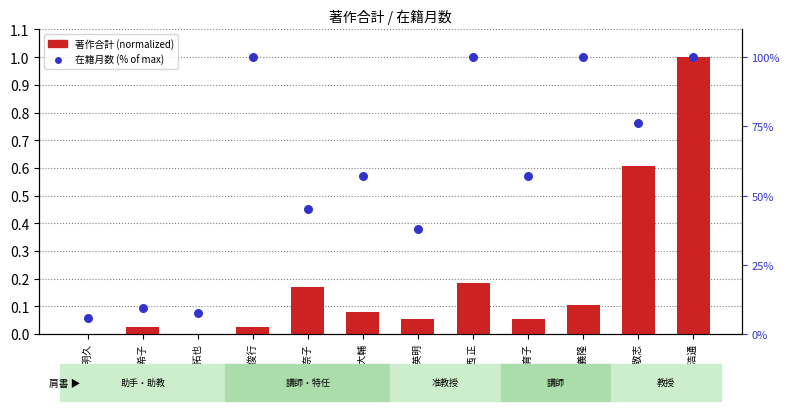

What is the total value across all series at 菅 俊行?

100.0